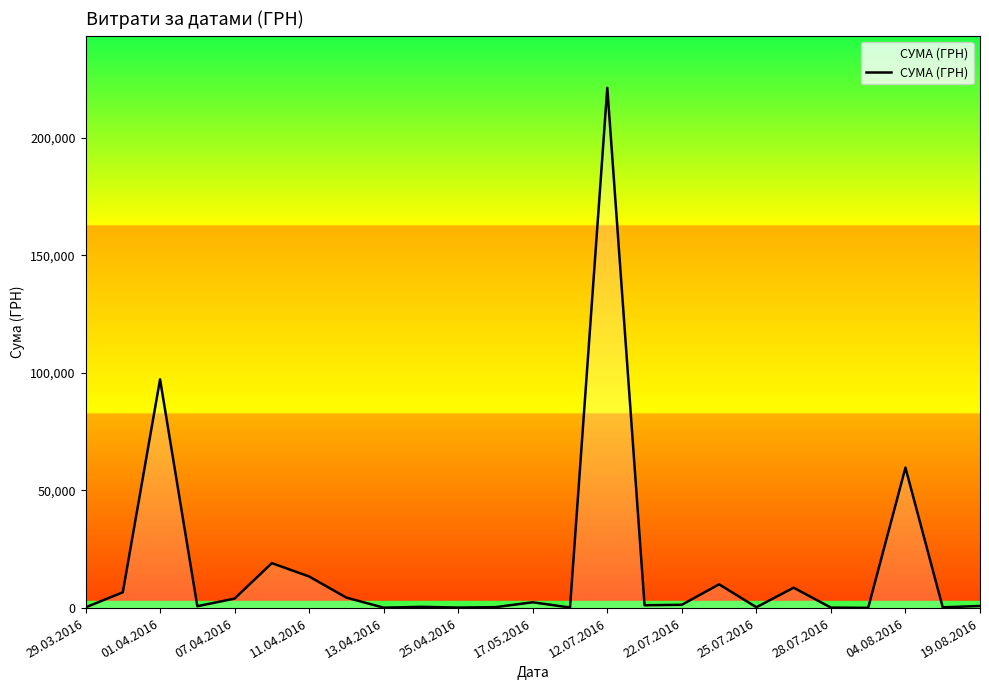

Count the number of values greater than 1198.

13